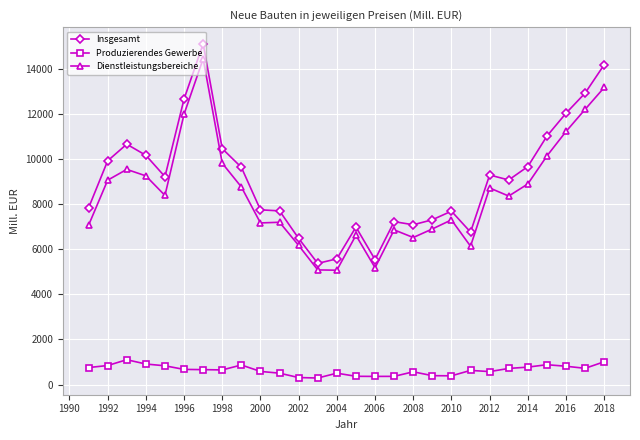

What are all the series names shown in the legend?

Insgesamt, Produzierendes Gewerbe, Dienstleistungsbereiche